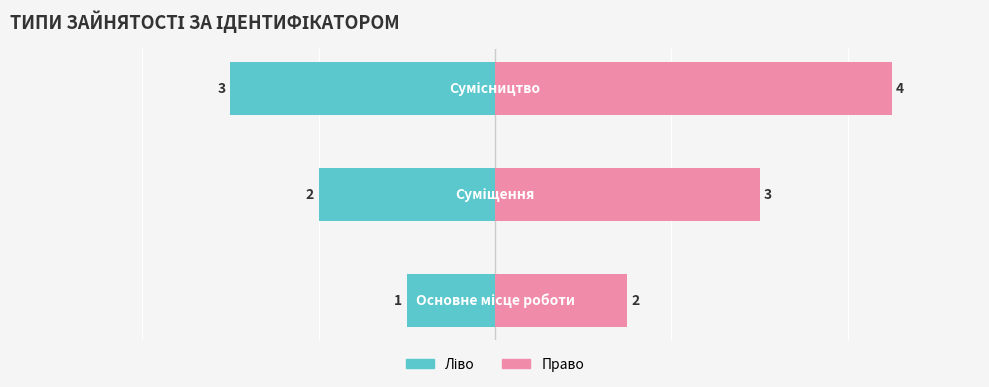

Are the bars grouped side by side (vs. stacked)?

No